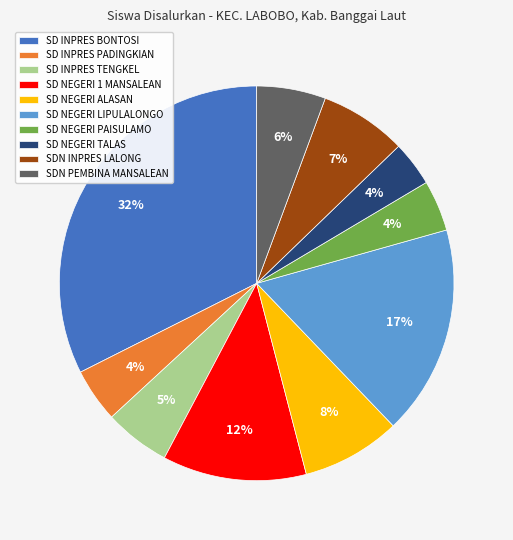

The SD NEGERI 1 MANSALEAN slice represents 1% of the pie. True or false?

False